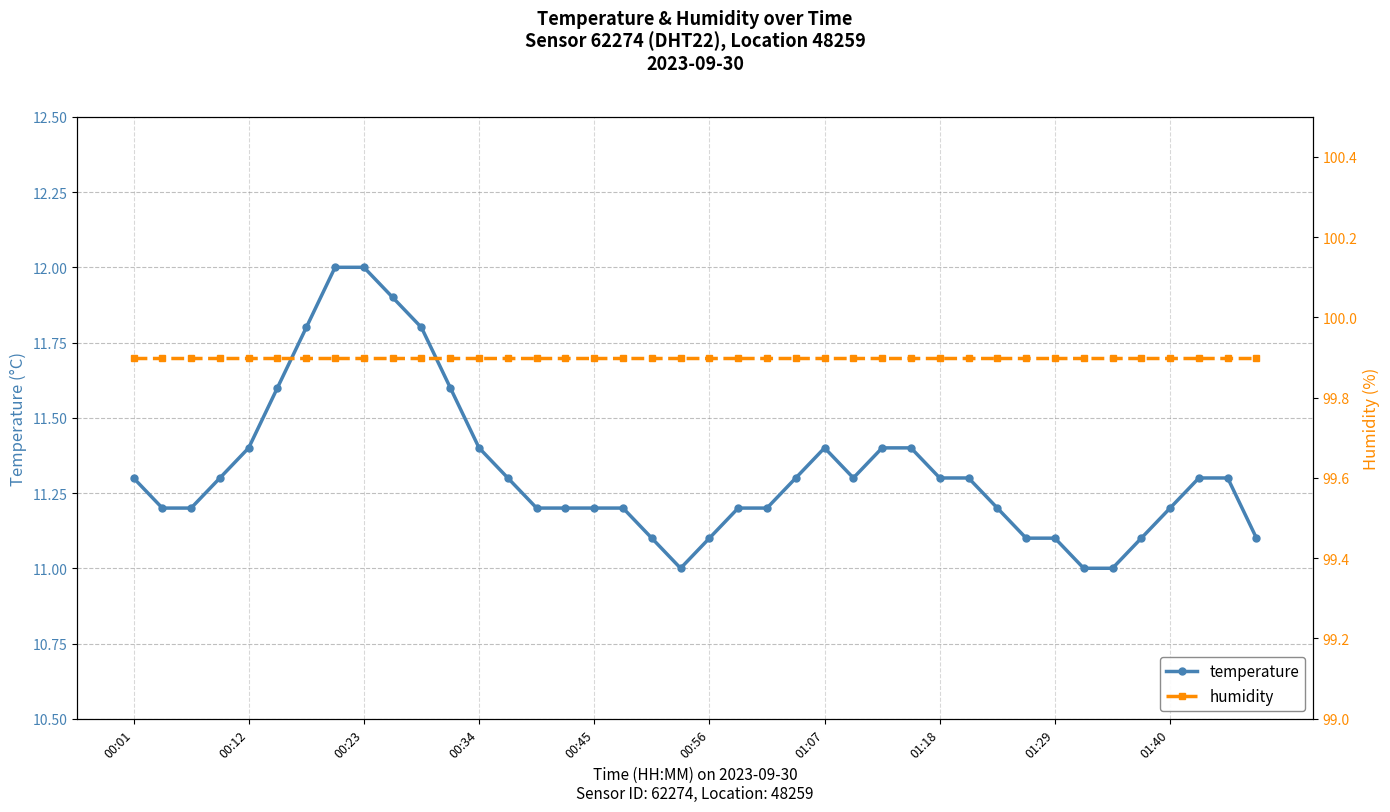

True or false: humidity and temperature intersect in this chart.

False